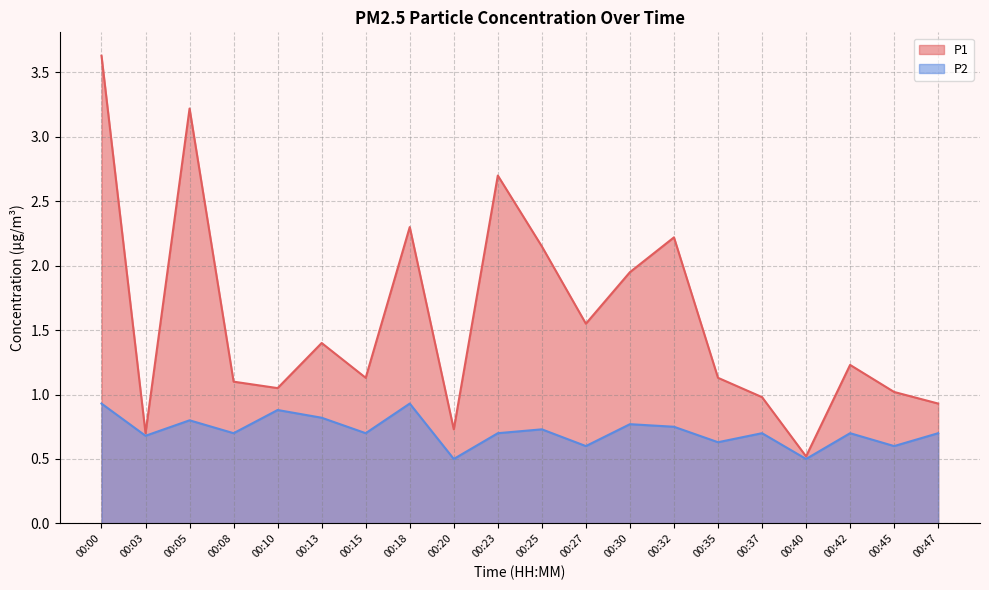

What is the spread (max minus min) of values at 00:47?

0.2